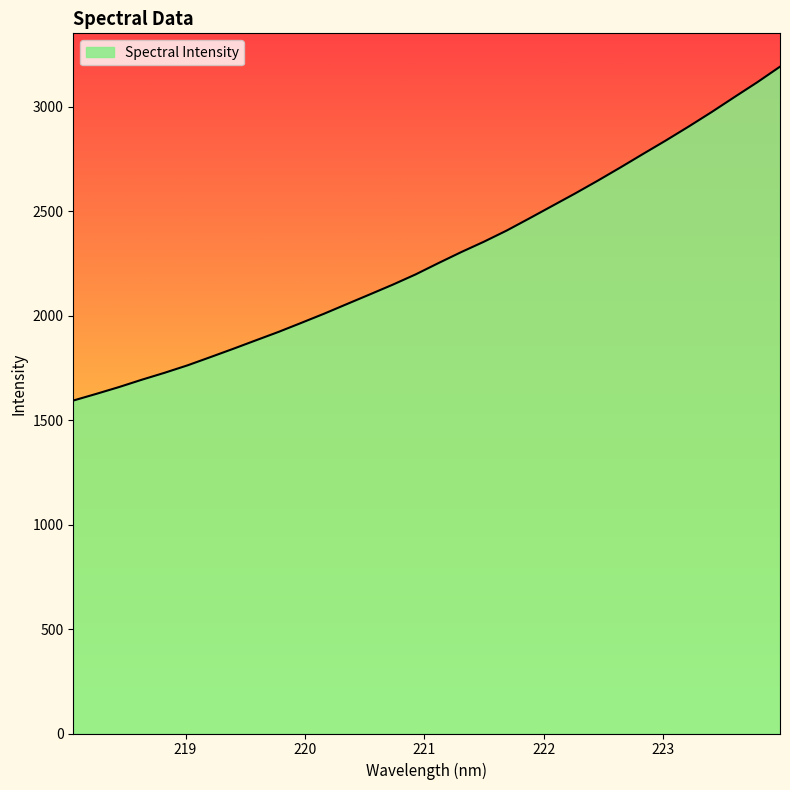

Does the chart display data point markers on the line(s)?

No